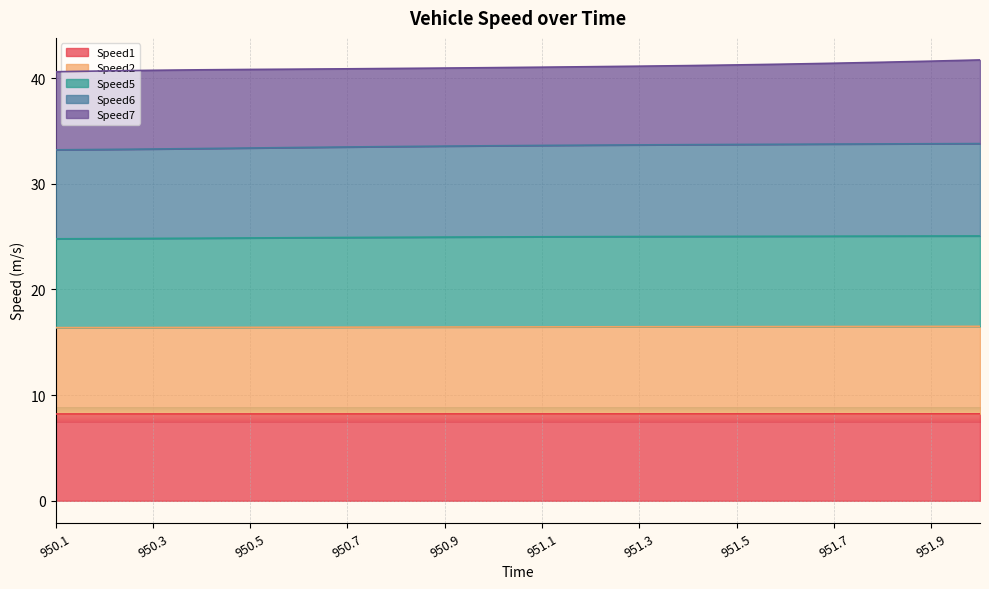

What is the smallest value displayed?

8.2